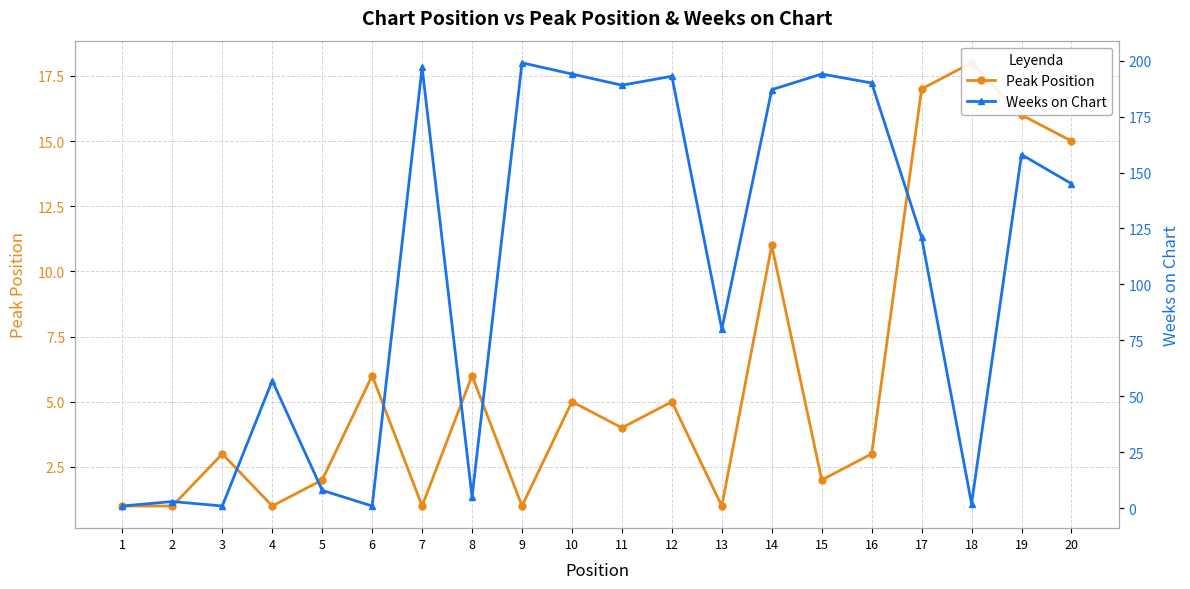

What is the difference between the highest and lowest values at 20?

130